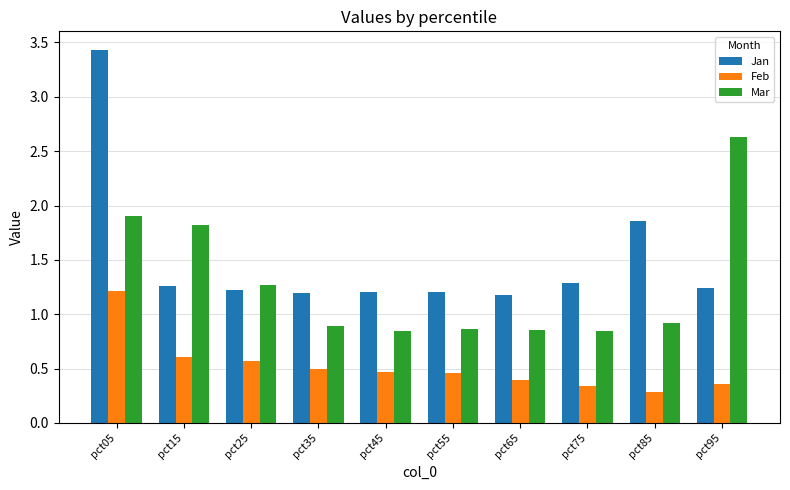

Is the value of Feb at pct05 greater than the value of Mar at pct45?

Yes